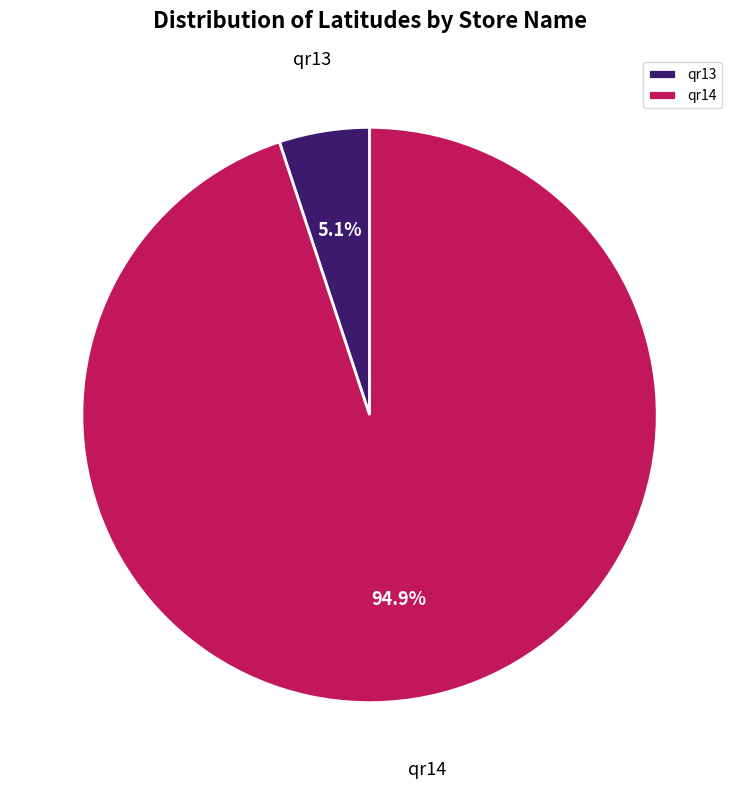

Which slice is the smallest?

qr13